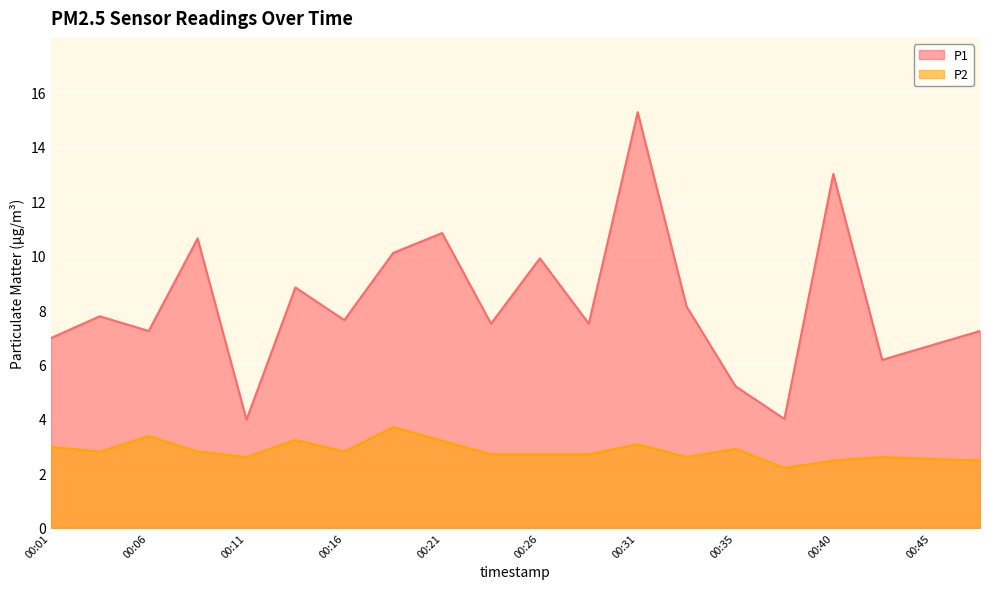

True or false: P2 and P1 cross at least once.

False